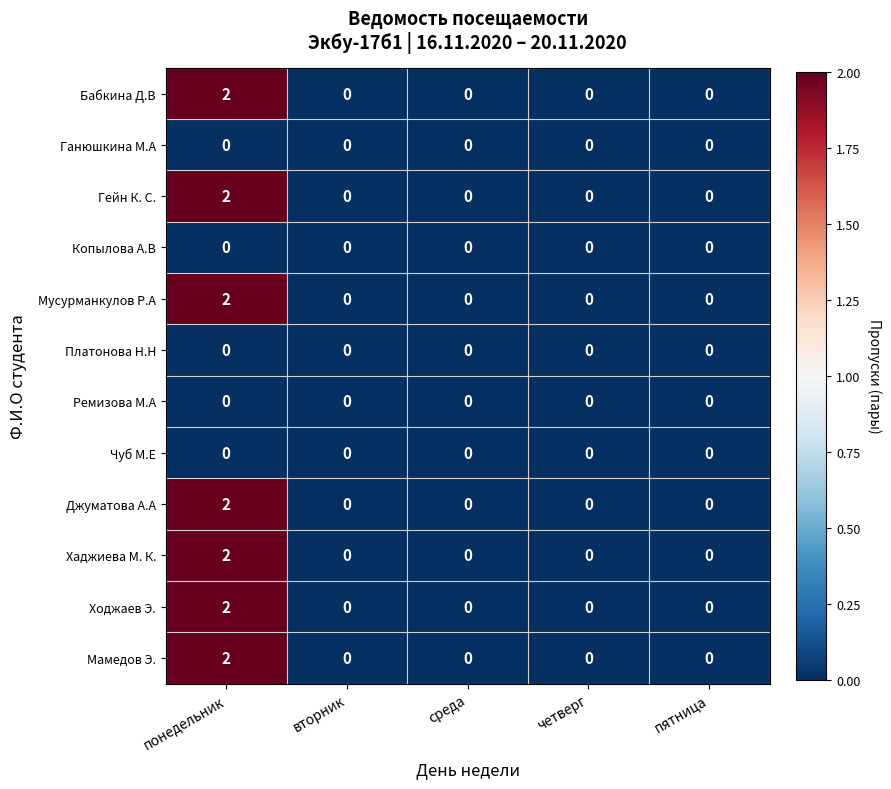

The Ремизова М.А series shows 0 at вторник. True or false?

True